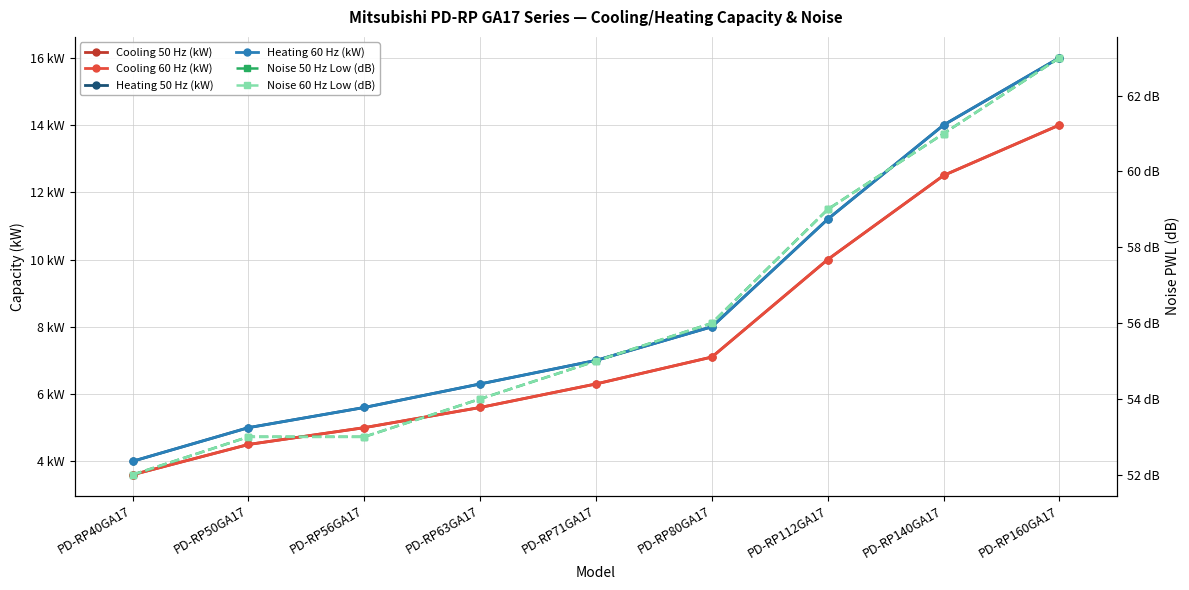

How many lines are shown in the chart?

6